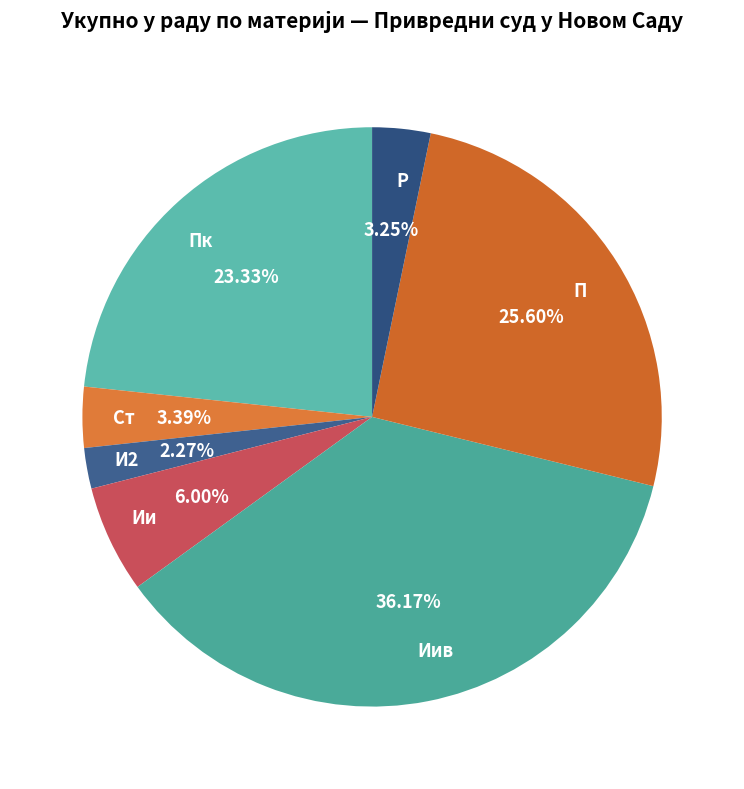

What percentage is the И2 slice, to the nearest percent?

2%